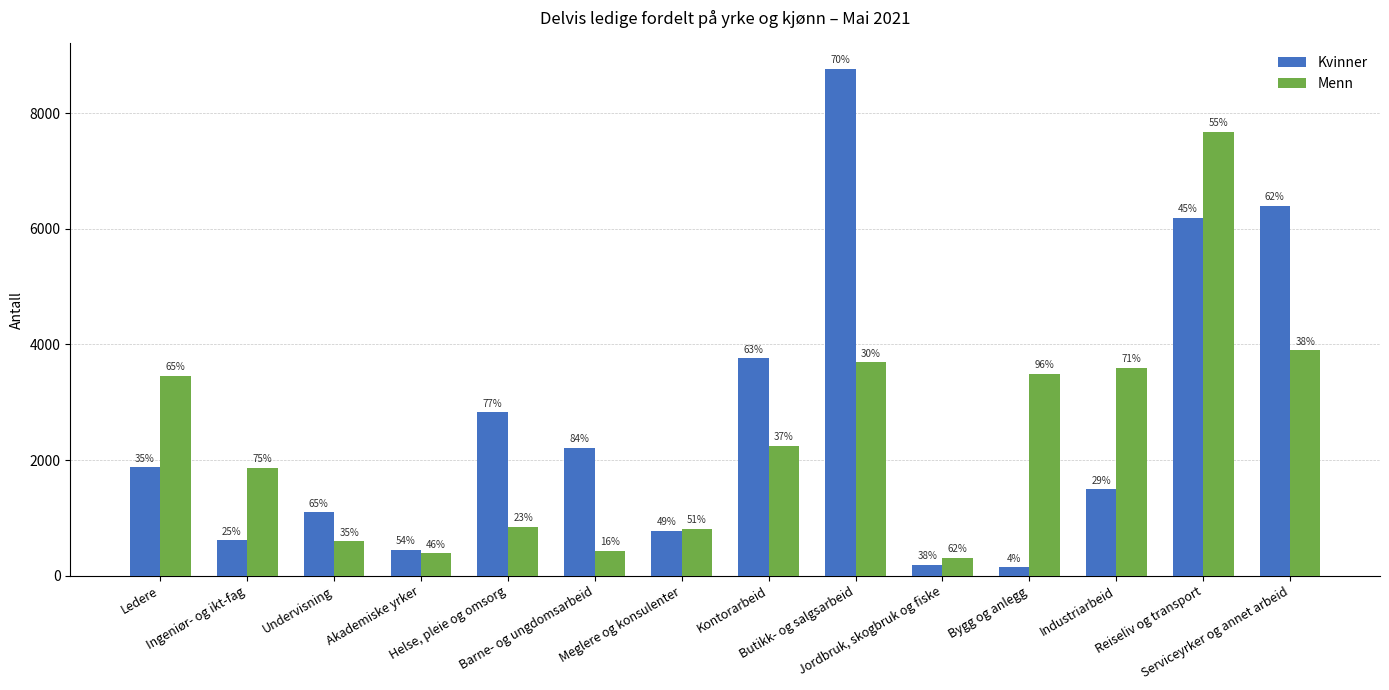

What position from the right is Meglere og konsulenter?

8